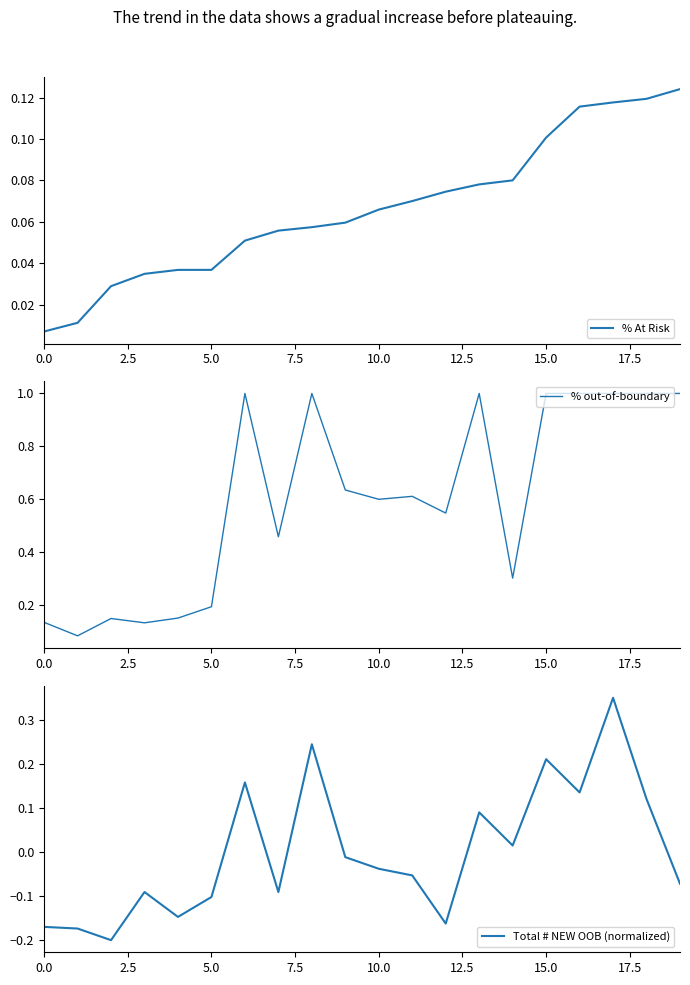

At how many categories does at least one series exceed 0?

20